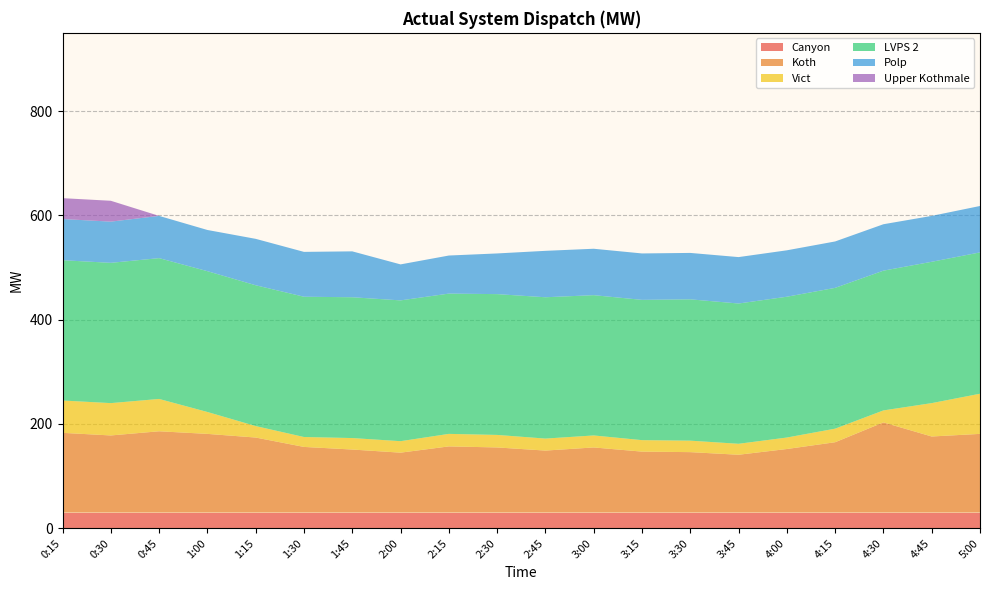

Reading left to right, list all the values displayed in this chart.

Canyon: 0:15=30	0:30=30	0:45=30	1:00=30	1:15=30	1:30=30	1:45=30	2:00=30	2:15=30	2:30=30	2:45=30	3:00=30	3:15=30	3:30=30	3:45=30	4:00=30	4:15=30	4:30=30	4:45=30	5:00=30
Koth: 0:15=153	0:30=148	0:45=156	1:00=151	1:15=144	1:30=126	1:45=121	2:00=115	2:15=127	2:30=125	2:45=119	3:00=125	3:15=117	3:30=116	3:45=111	4:00=122	4:15=135	4:30=173	4:45=146	5:00=151
Vict: 0:15=62	0:30=62	0:45=62	1:00=42	1:15=22	1:30=19	1:45=22	2:00=22	2:15=24	2:30=24	2:45=23	3:00=23	3:15=22	3:30=22	3:45=21	4:00=22	4:15=26	4:30=23	4:45=64	5:00=77
LVPS 2: 0:15=269	0:30=269	0:45=270	1:00=270	1:15=270	1:30=269	1:45=270	2:00=270	2:15=269	2:30=270	2:45=271	3:00=269	3:15=269	3:30=271	3:45=269	4:00=270	4:15=270	4:30=268	4:45=271	5:00=271
Polp: 0:15=79	0:30=79	0:45=81	1:00=79	1:15=89	1:30=86	1:45=88	2:00=69	2:15=73	2:30=78	2:45=89	3:00=89	3:15=89	3:30=89	3:45=89	4:00=89	4:15=89	4:30=89	4:45=88	5:00=89
Upper Kothmale: 0:15=40	0:30=40	0:45=0	1:00=0	1:15=0	1:30=0	1:45=0	2:00=0	2:15=0	2:30=0	2:45=0	3:00=0	3:15=0	3:30=0	3:45=0	4:00=0	4:15=0	4:30=0	4:45=0	5:00=0